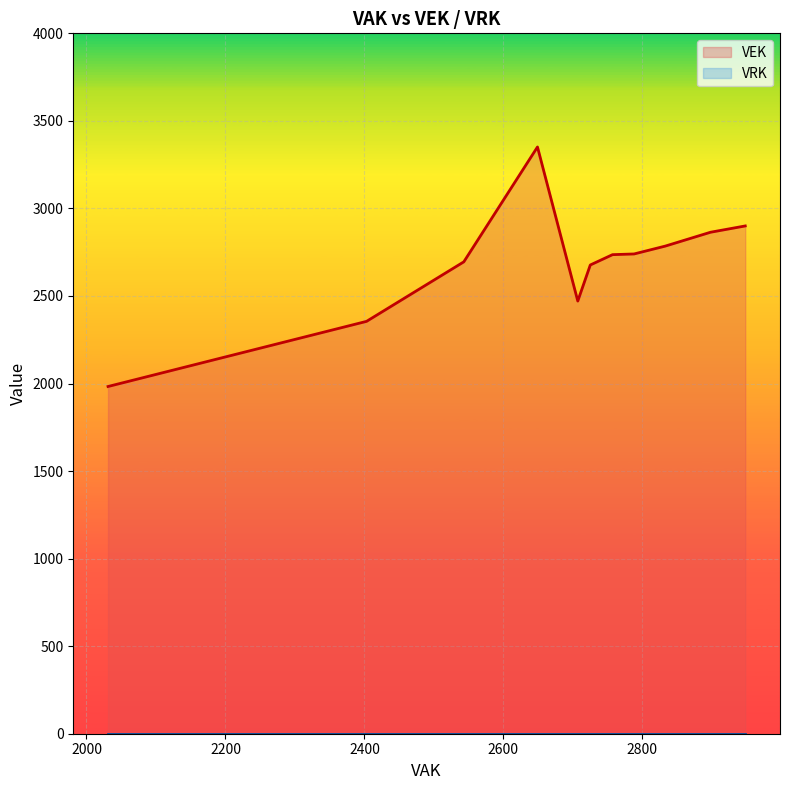

What is the average value of the VEK series?

2702